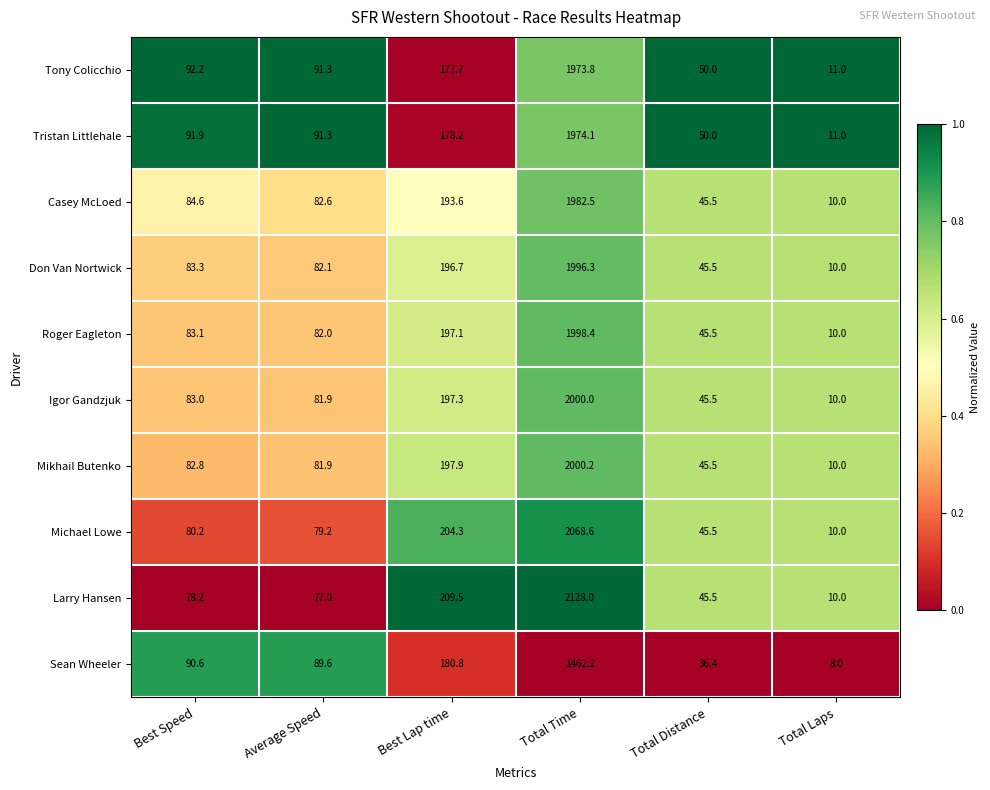

What is the spread (max minus min) of values at Average Speed?

14.3